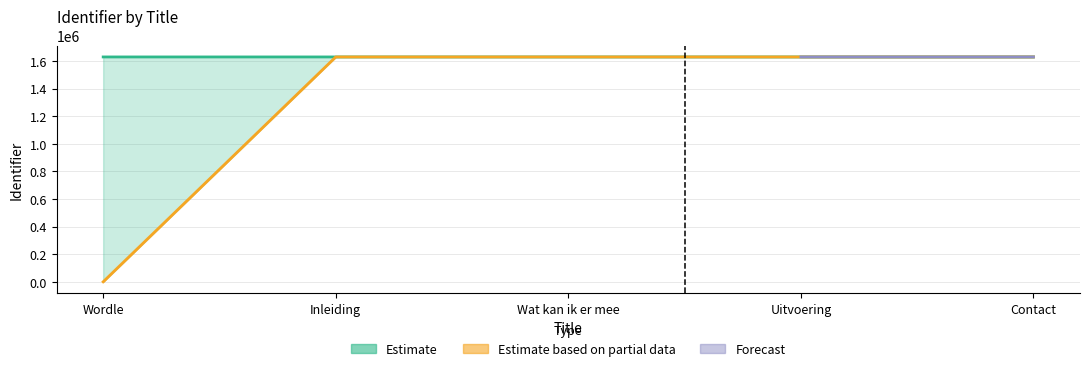

Reading left to right, extract all data points from this chart.

Identifier_lower: 0	1628957	1628961	1628964	1628969
Identifier_mid: 1628957	1628957	1628958	1628962	1628966